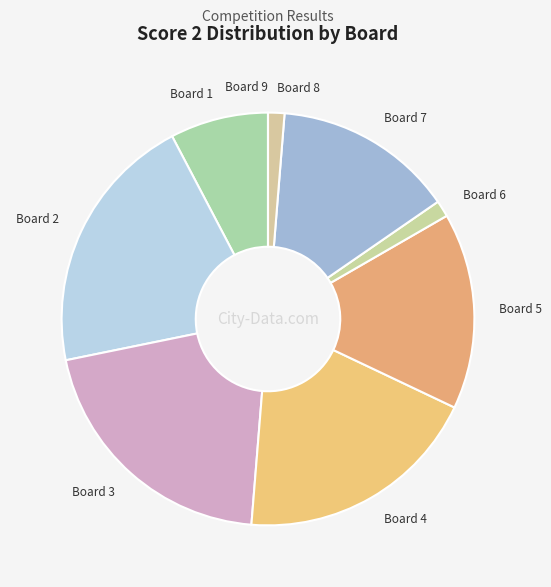

Approximately how many times larger is the value at Board 8 compared to Board 2?

0.1